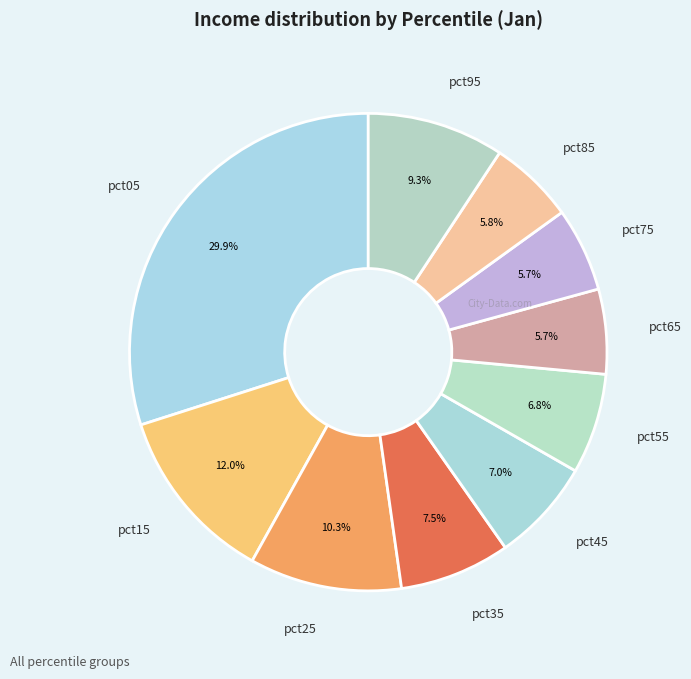

Do pct75 and pct35 together represent more than half of the pie?

No